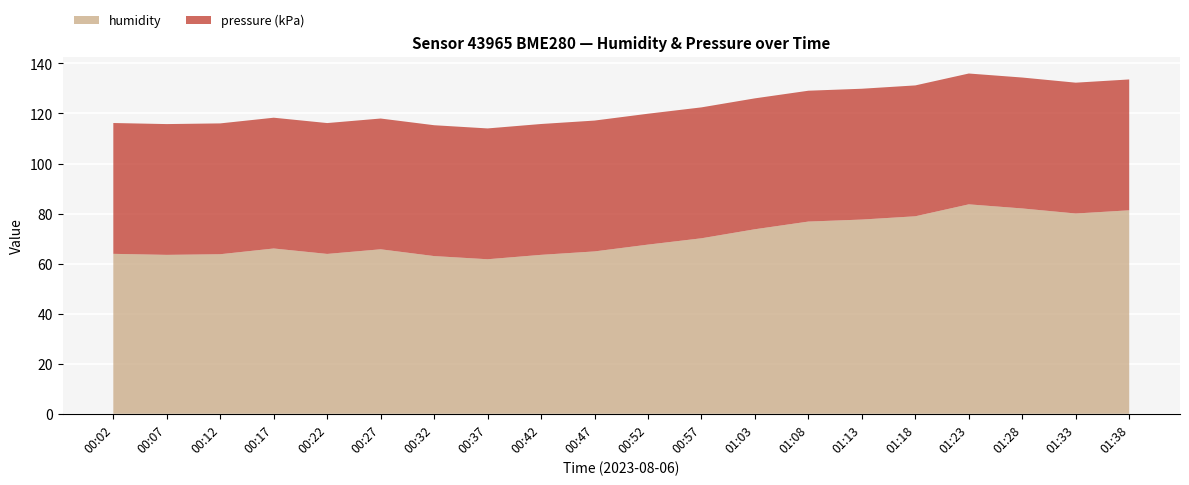

What is the minimum value for humidity?

61.8